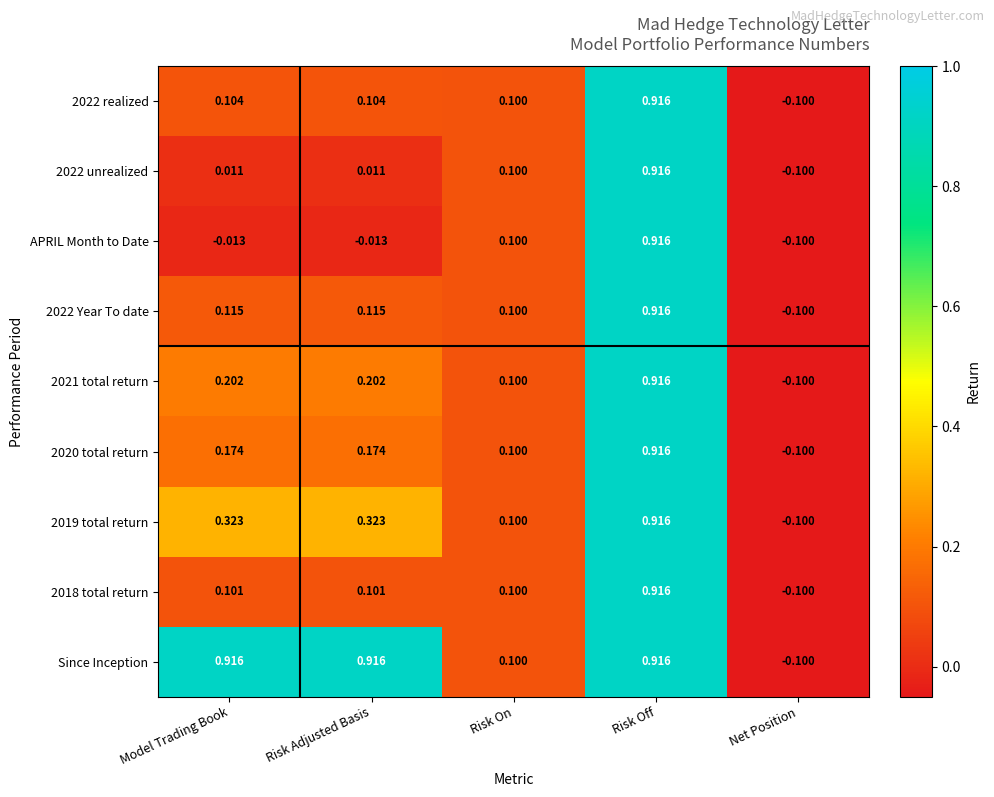

Between Model Trading Book and Risk Off, which series saw the biggest shift?

APRIL Month to Date